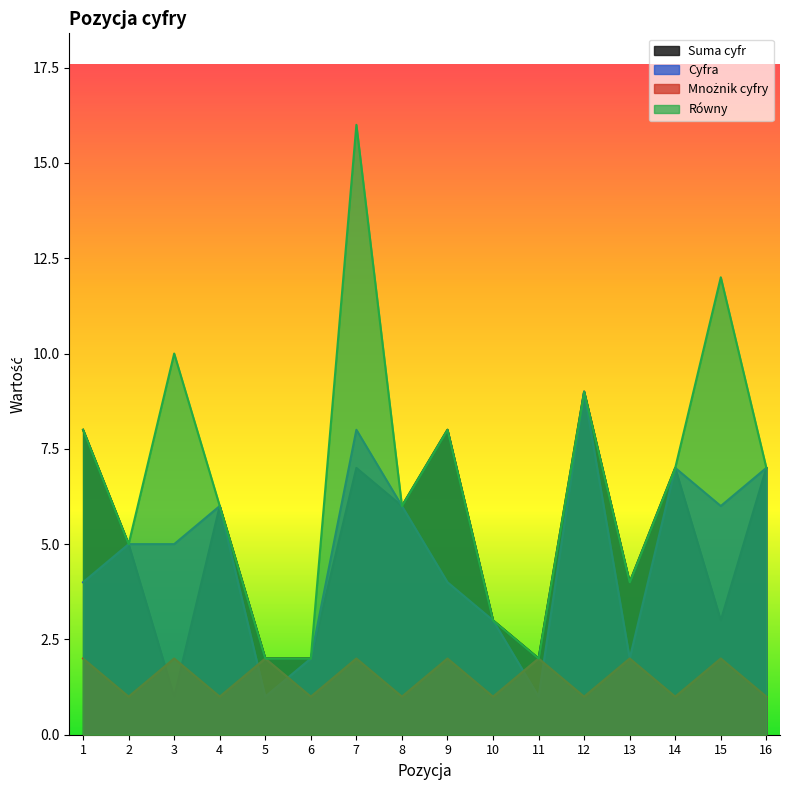

What is the difference between the second highest and second lowest values in the Równy series?

10